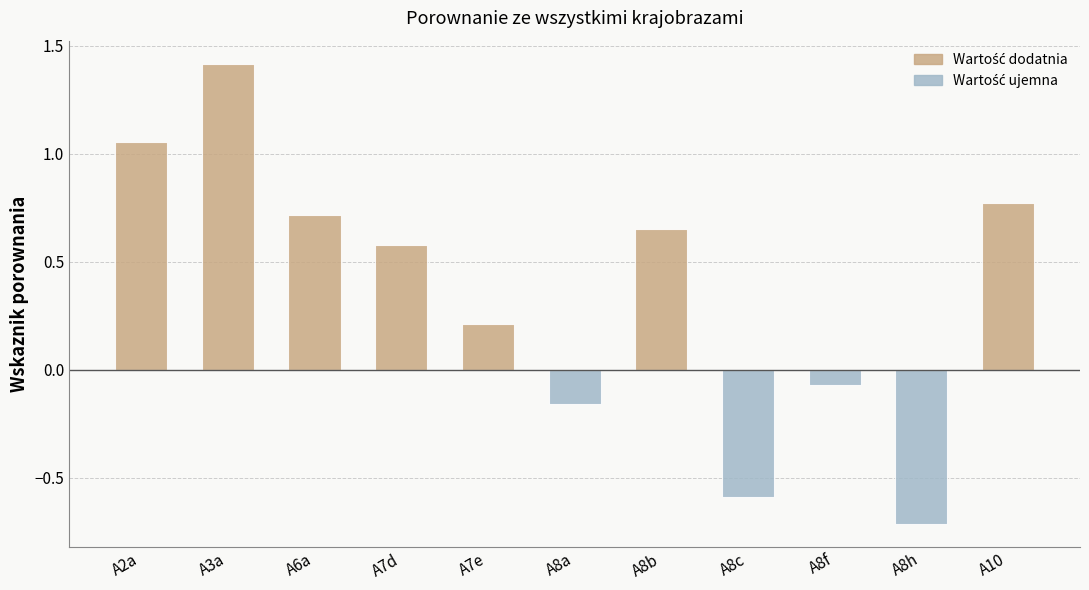

At which category does the chart reach its peak across all series?

A3a